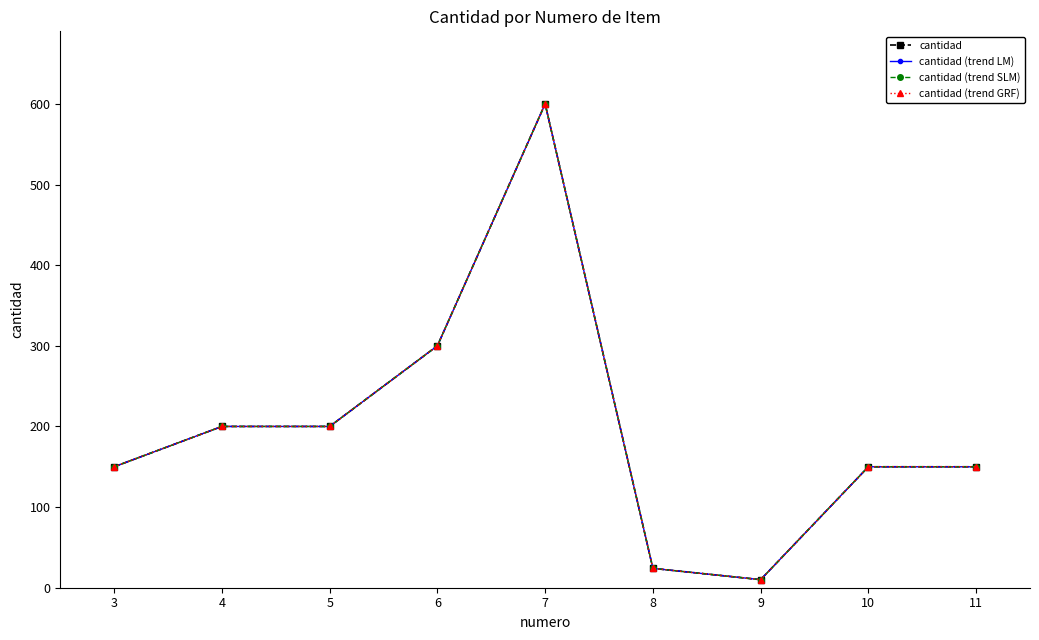

Does the chart have visible grid lines?

No